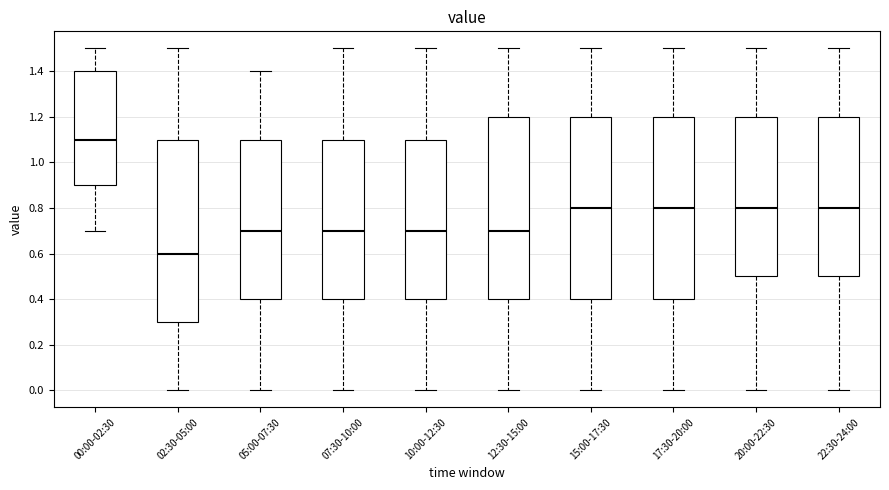

Which box has the highest median line?

00:00-02:30